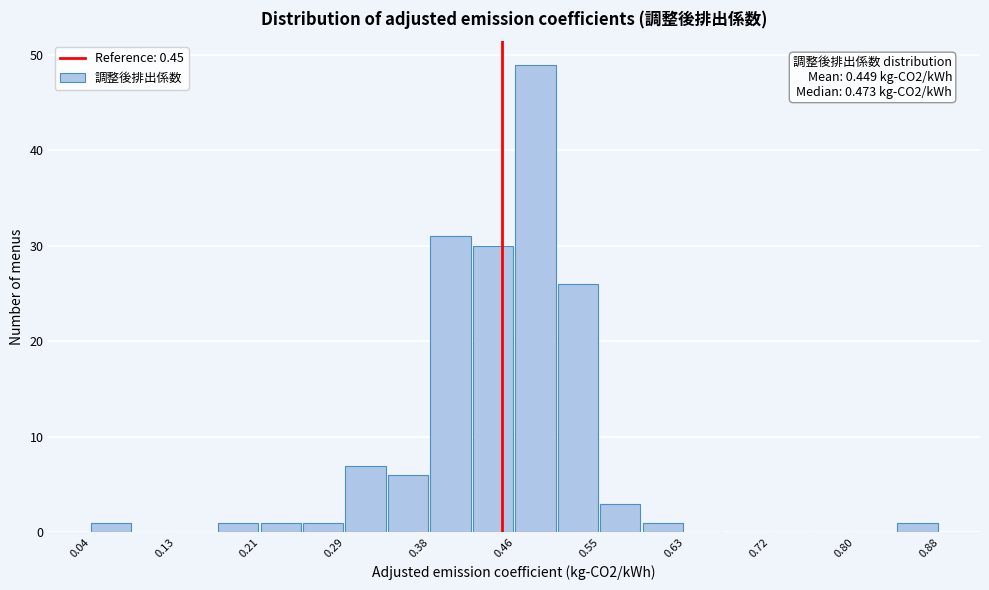

Over which range of the x-axis is the bar tallest?

0.46 to 0.51